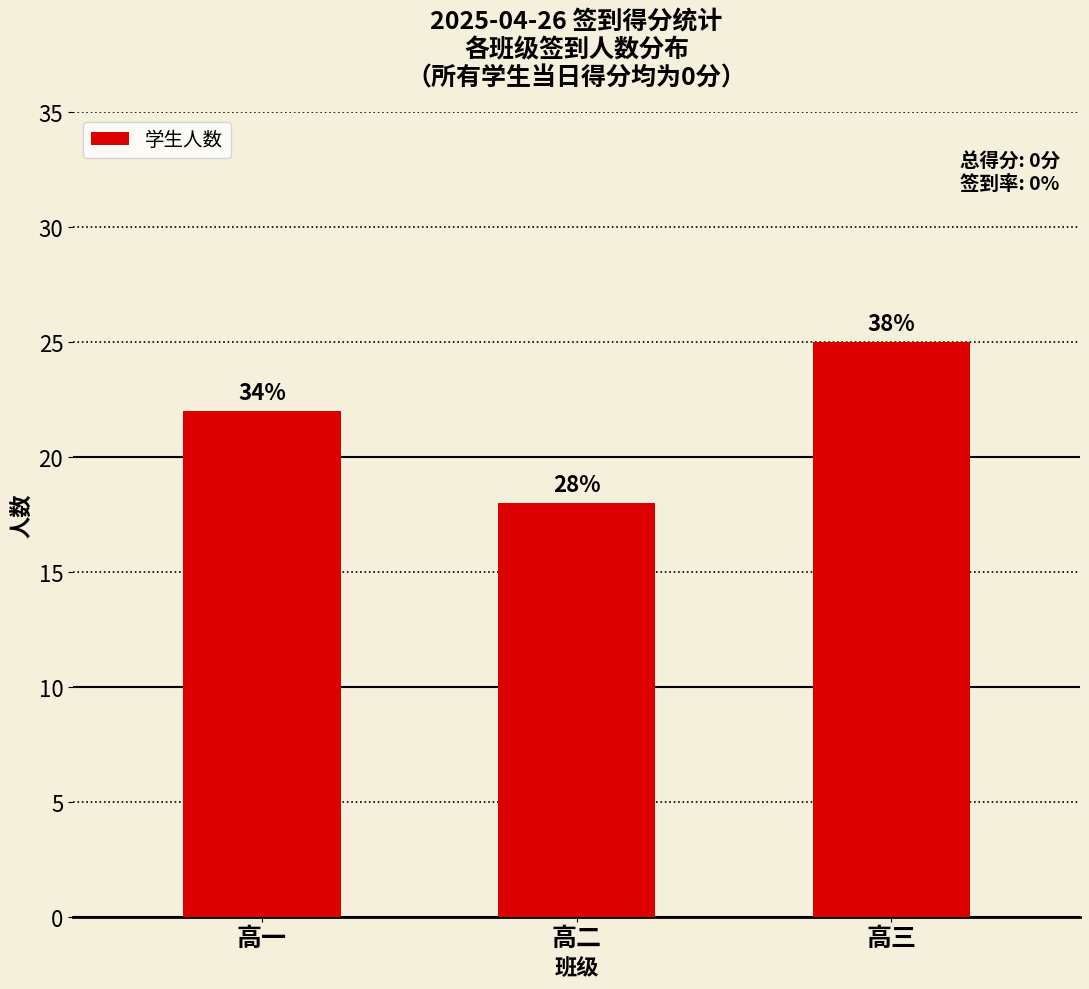

Are the bars horizontal?

No